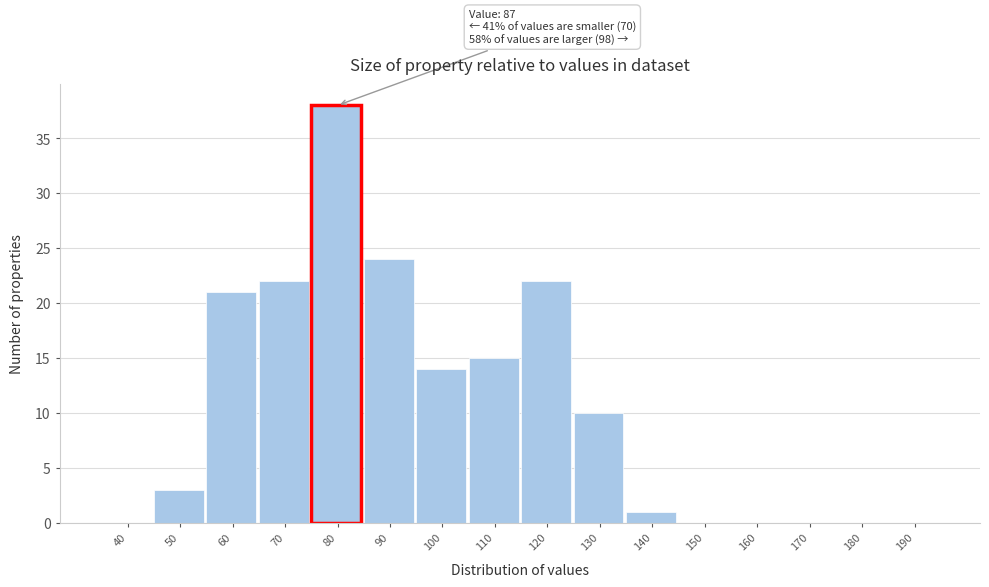

Reading left to right, list all the values displayed in this chart.

40=0	50=3	60=21	70=22	80=38	90=24	100=14	110=15	120=22	130=10	140=1	150=0	160=0	170=0	180=0	190=0